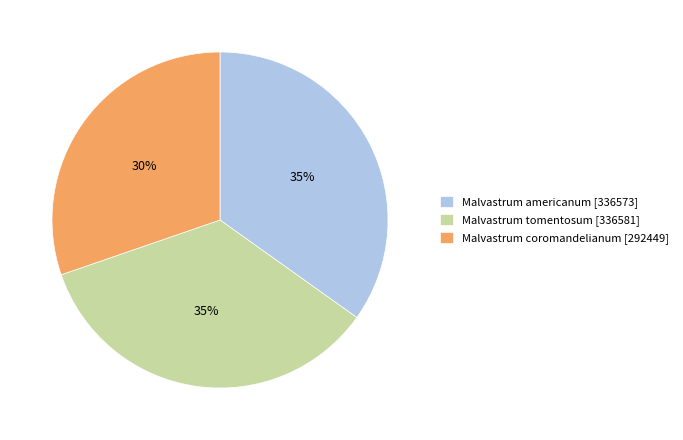

Does Malvastrum americanum account for over 50% of the chart?

No